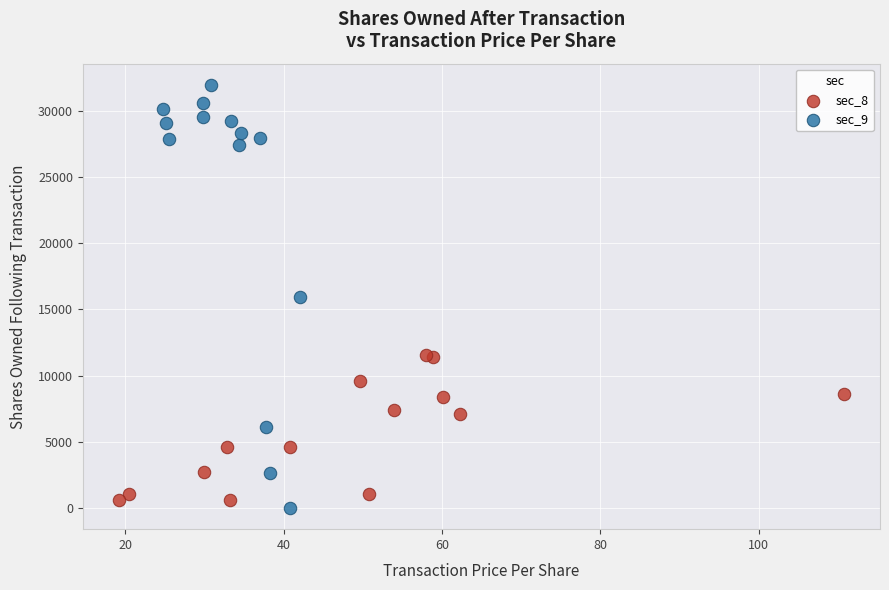

Which series has the largest Y range (max minus min)?

sec_9